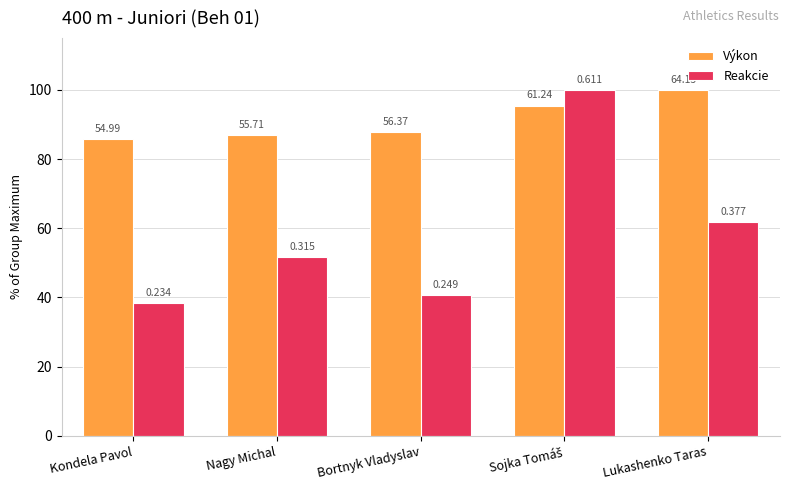

How many bars are there in each group?

2